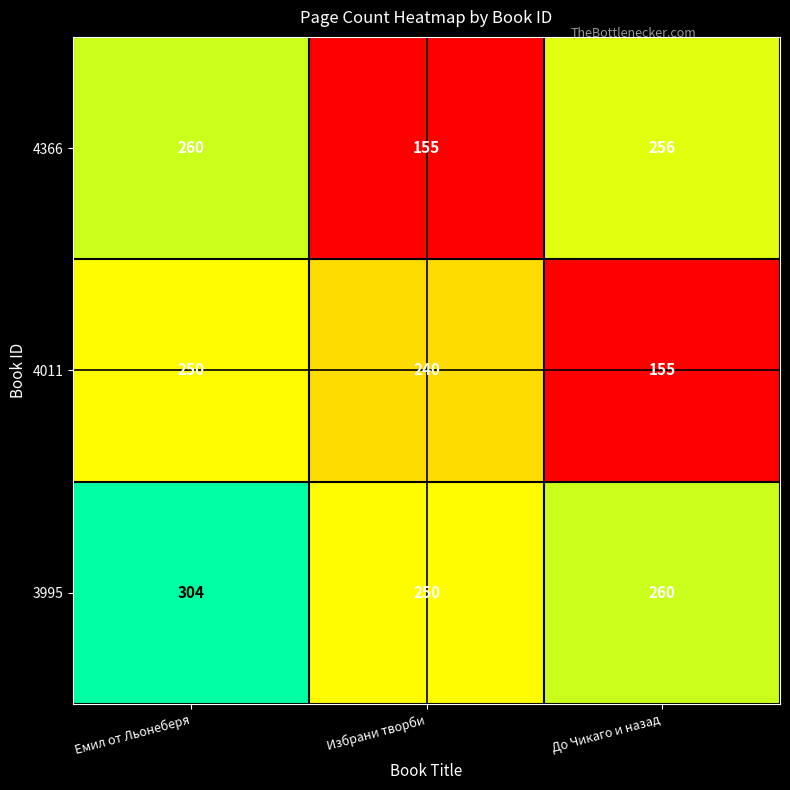

What is the total value across all series at Избрани творби?

645